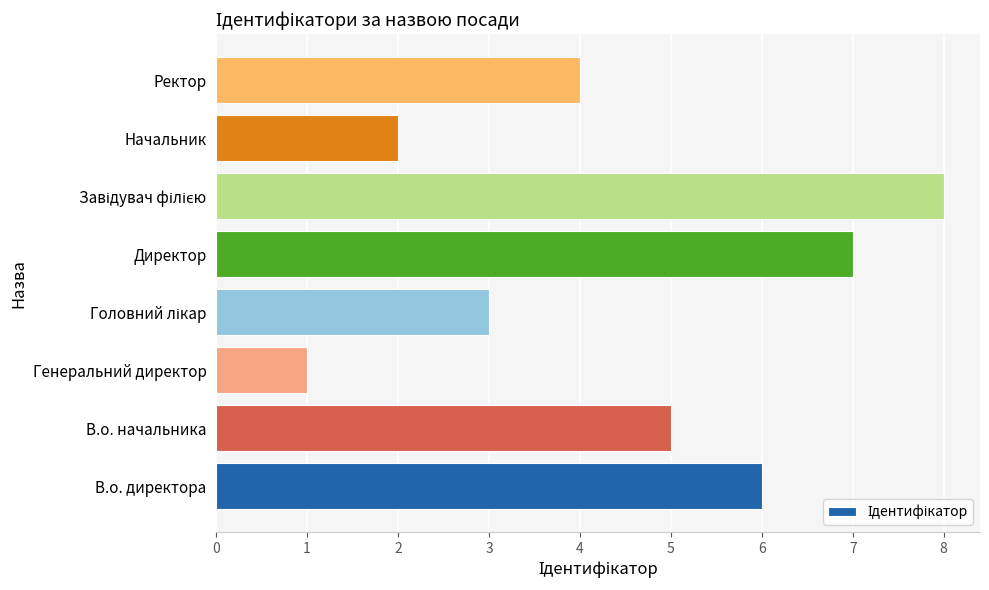

Reading top to bottom, what are all the values shown in this chart?

4	2	8	7	3	1	5	6